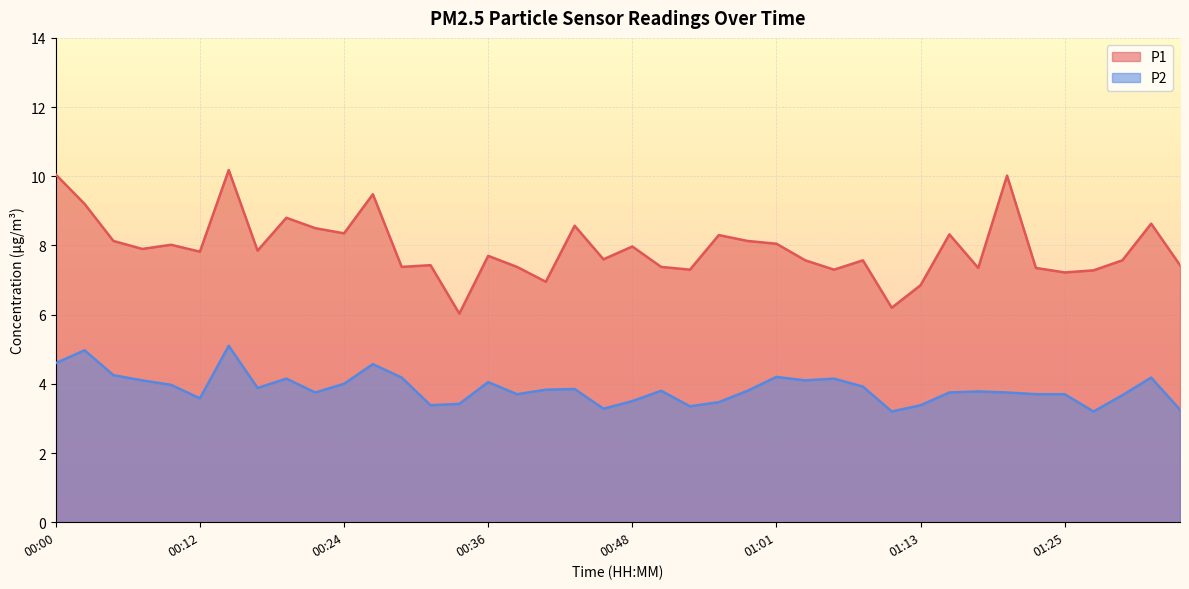

Reading left to right, list all the values displayed in this chart.

P1: 00:00=10.1	00:02=9.2	00:05=8.1	00:07=7.9	00:10=8.0	00:12=7.8	00:14=10.2	00:17=7.8	00:19=8.8	00:22=8.5	00:24=8.3	00:27=9.5	00:29=7.4	00:31=7.4	00:34=6.0	00:36=7.7	00:39=7.4	00:41=7.0	00:44=8.6	00:46=7.6	00:48=8.0	00:51=7.4	00:53=7.3	00:56=8.3	00:58=8.1	01:01=8.1	01:03=7.6	01:06=7.3	01:08=7.6	01:10=6.2	01:13=6.8	01:15=8.3	01:18=7.3	01:20=10.0	01:23=7.3	01:25=7.2	01:27=7.3	01:30=7.6	01:32=8.6	01:35=7.4
P2: 00:00=4.6	00:02=5.0	00:05=4.2	00:07=4.1	00:10=4.0	00:12=3.6	00:14=5.1	00:17=3.9	00:19=4.2	00:22=3.8	00:24=4.0	00:27=4.6	00:29=4.2	00:31=3.4	00:34=3.4	00:36=4.0	00:39=3.7	00:41=3.8	00:44=3.9	00:46=3.3	00:48=3.5	00:51=3.8	00:53=3.4	00:56=3.5	00:58=3.8	01:01=4.2	01:03=4.1	01:06=4.2	01:08=3.9	01:10=3.2	01:13=3.4	01:15=3.8	01:18=3.8	01:20=3.8	01:23=3.7	01:25=3.7	01:27=3.2	01:30=3.7	01:32=4.2	01:35=3.2